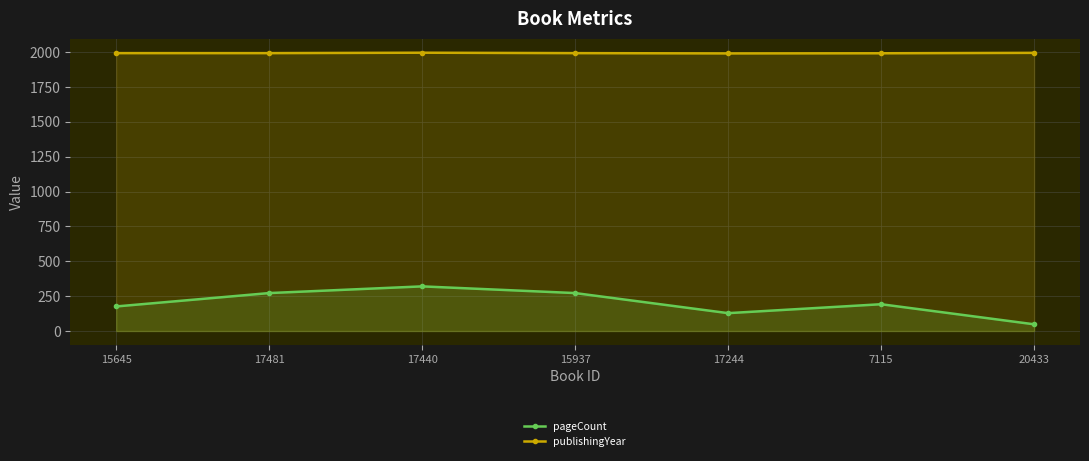

What is the maximum value for pageCount?

320